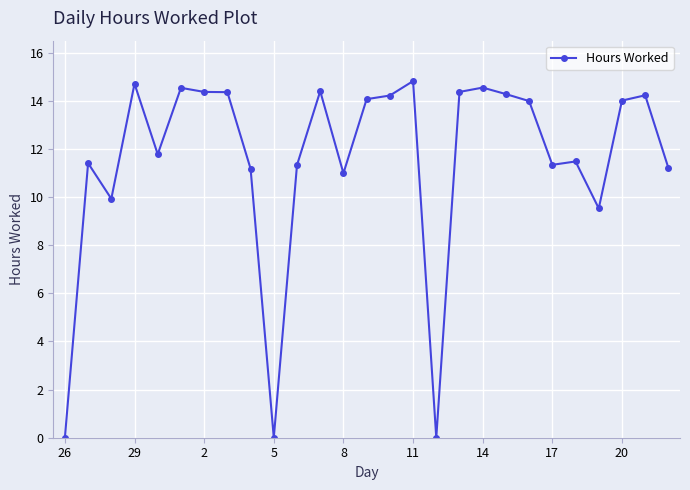

Is this an area chart (filled region under the line)?

No